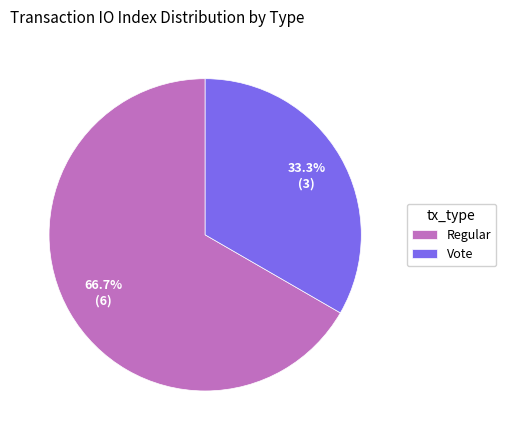

To the nearest percent, what is the average slice percentage?

50%